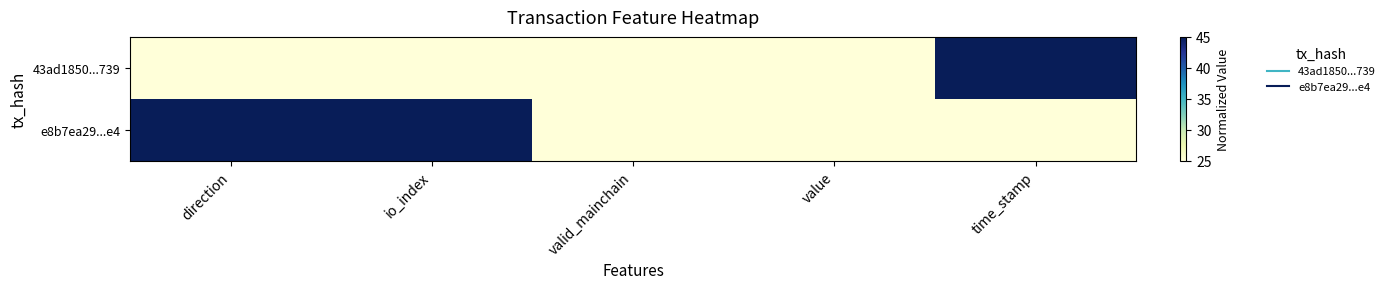

Reading left to right, extract all data points from this chart.

43ad1850...739: direction=25	io_index=25	valid_mainchain=25	value=25	time_stamp=45
e8b7ea29...e4: direction=45	io_index=45	valid_mainchain=25	value=25	time_stamp=25